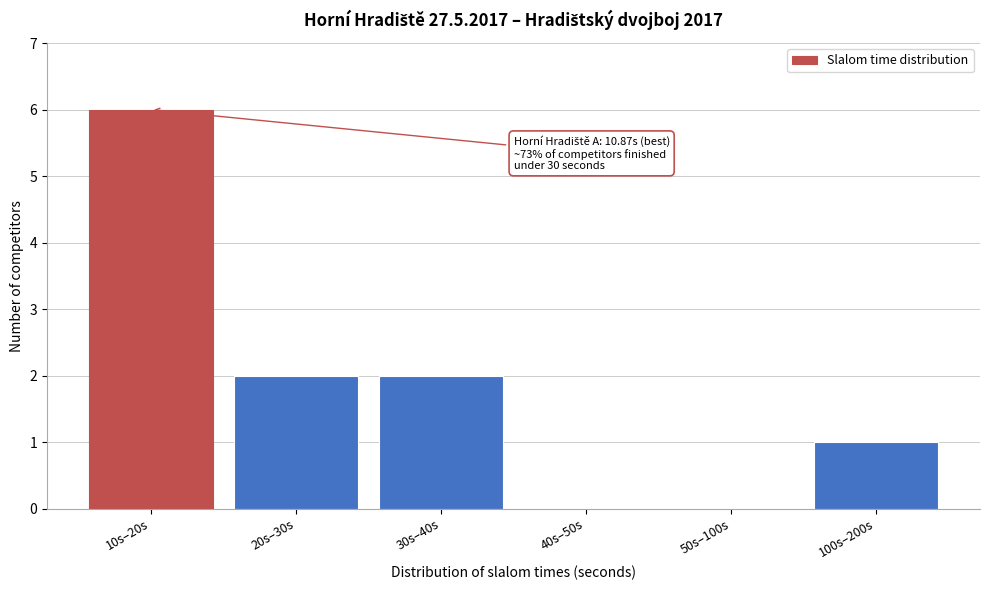

Reading right to left, transcribe all the data shown in this chart.

100s–200s=1	50s–100s=0	40s–50s=0	30s–40s=2	20s–30s=2	10s–20s=6